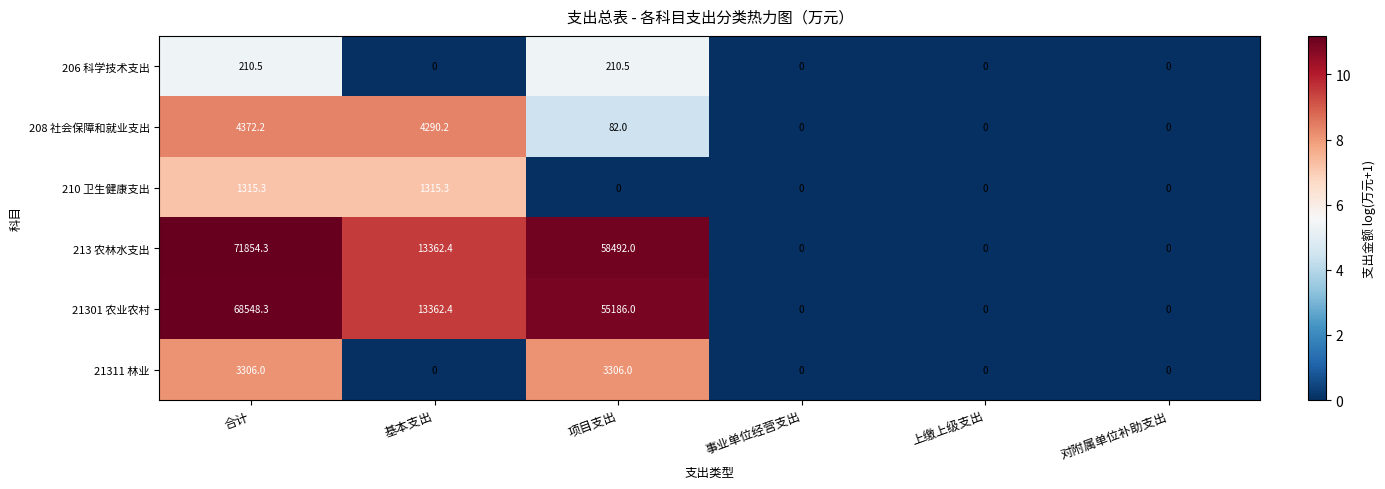

Rank the series by their maximum value, from lowest to highest.

206 科学技术支出, 210 卫生健康支出, 21311 林业, 208 社会保障和就业支出, 21301 农业农村, 213 农林水支出